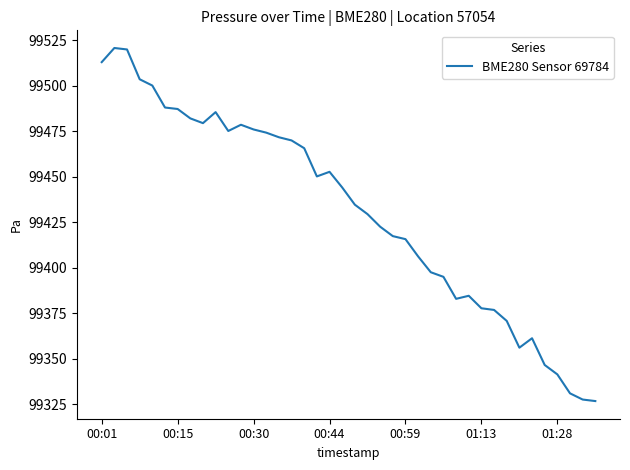

What is the difference between the maximum and minimum values?

194.1